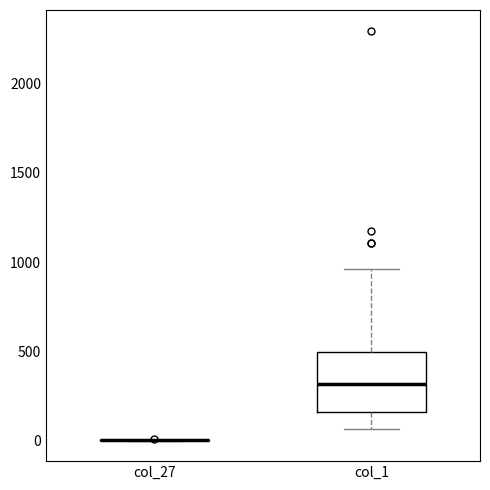

Reading left to right, transcribe this box plot: for each box, give where its median line is, the range the box spans, and where its two whiskers end, as read against the y-axis. The values are not printed on the chart, so give them approximately, as read against the axis.

col_27: box collapsed to a line at 0, whiskers 0 to 0
col_1: median 300, box 150 to 500, whiskers 50 to 950